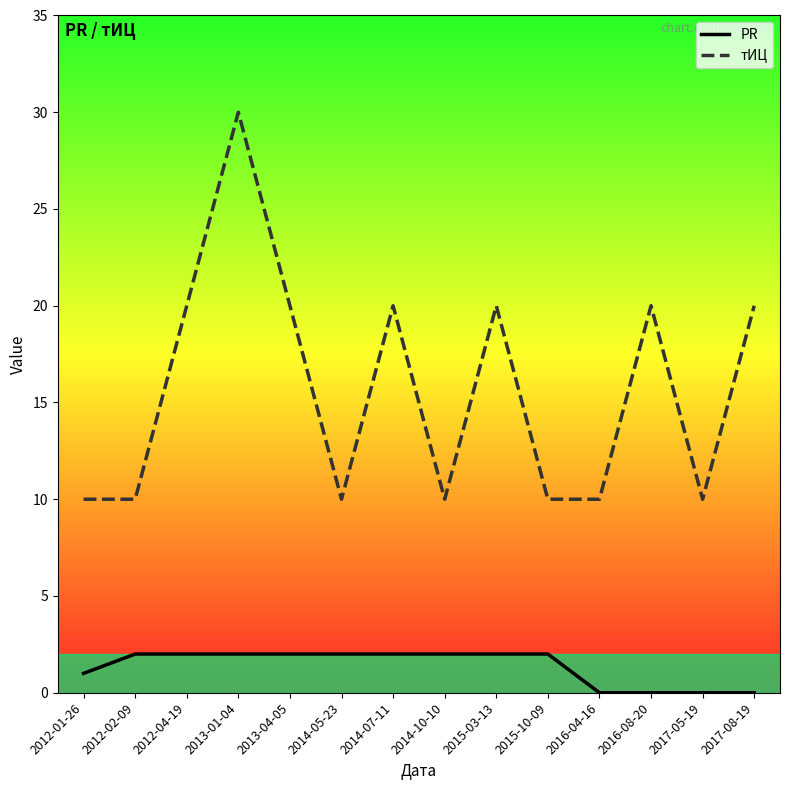

Which series has the largest total across all categories?

тИЦ